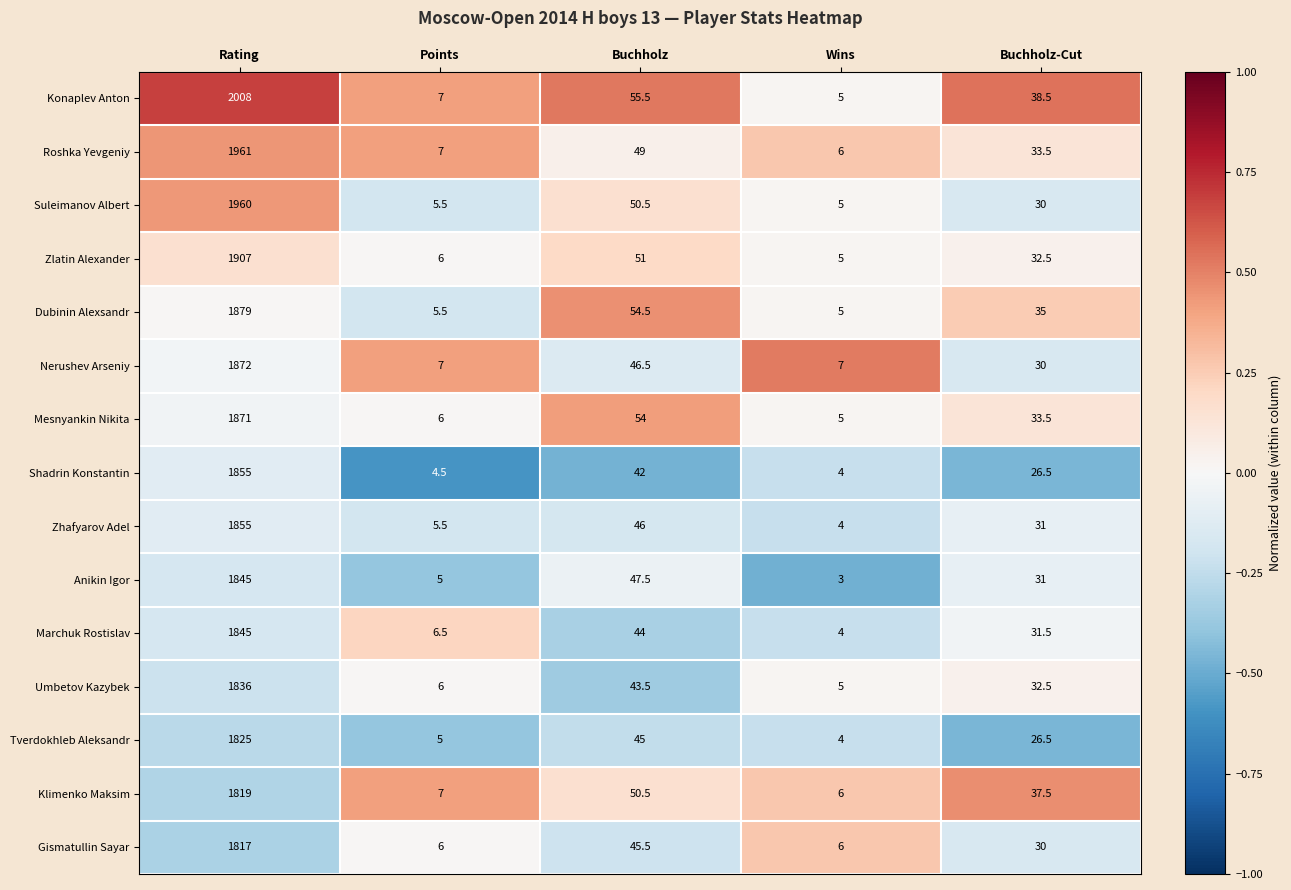

At which label does Umbetov Kazybek reach its minimum?

Wins